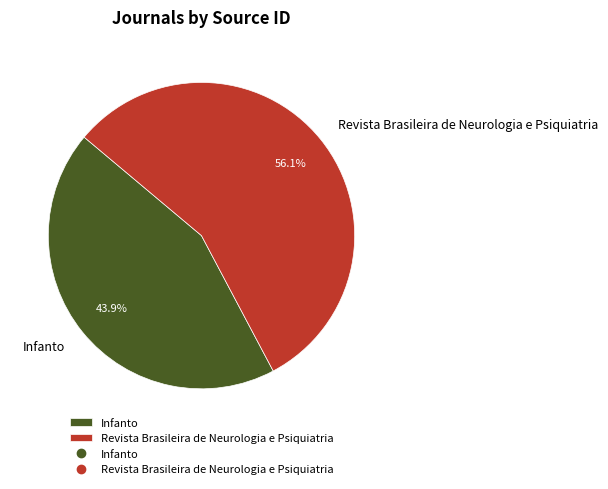

What is the majority slice?

Revista Brasileira de Neurologia e Psiquiatria